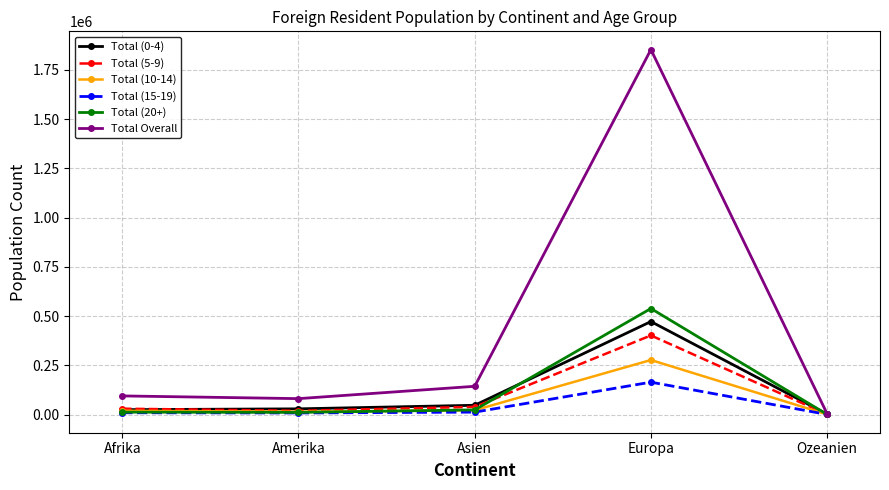

Which series has the widest spread of values?

Total Overall